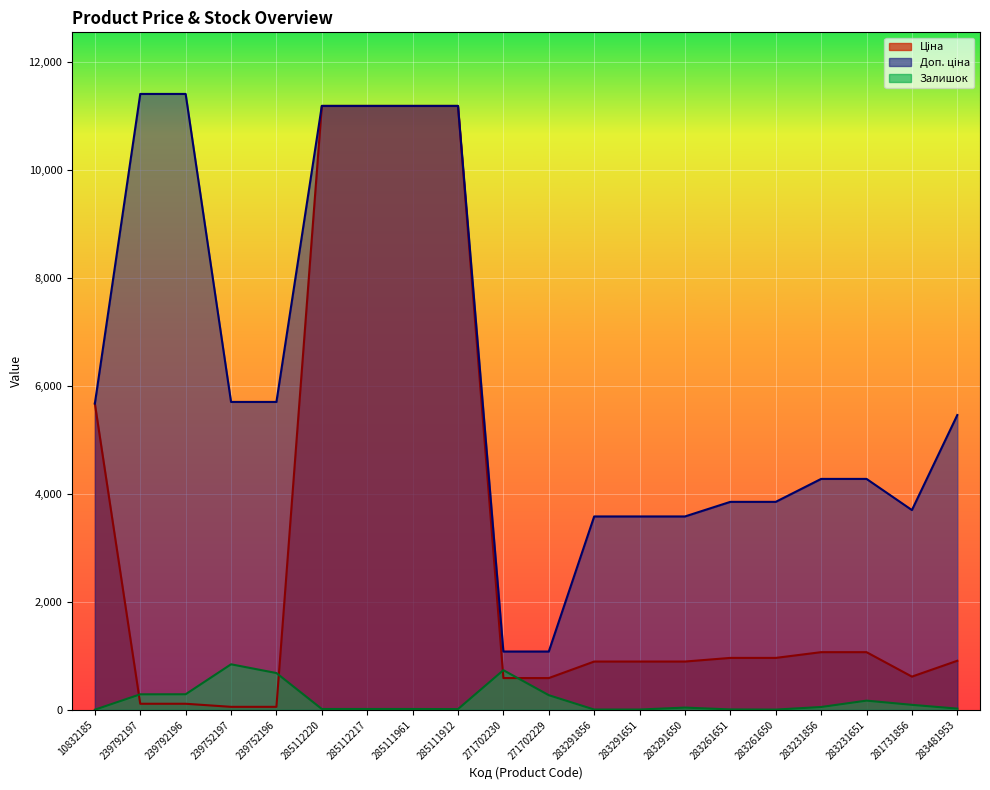

At which category does Залишок reach its first local peak?

239752197